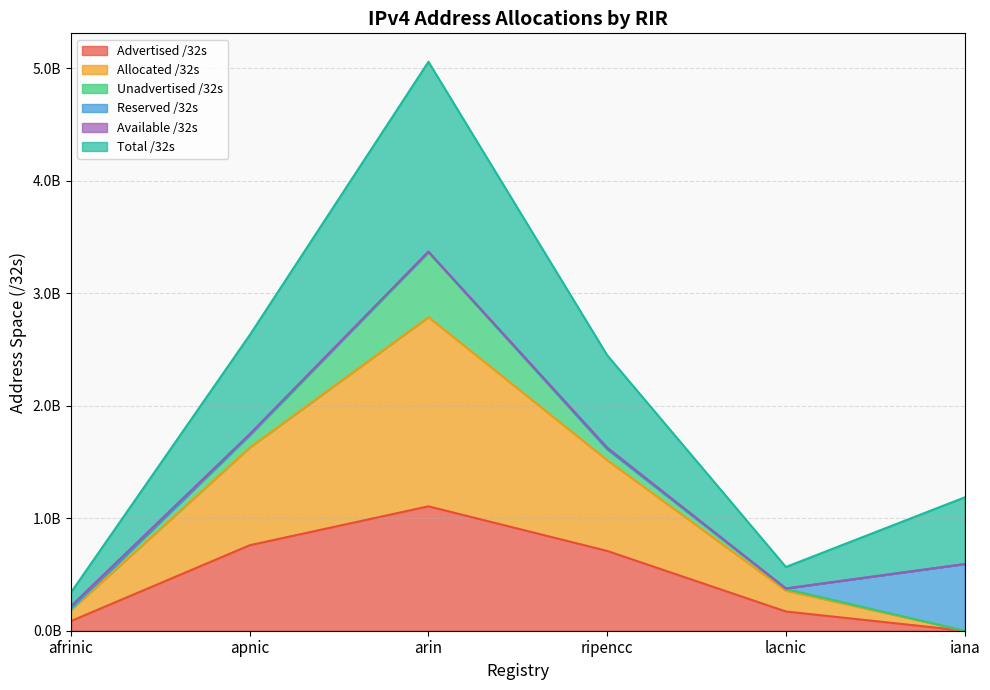

The value of Total /32s at afrinic is 340566016. True or false?

True